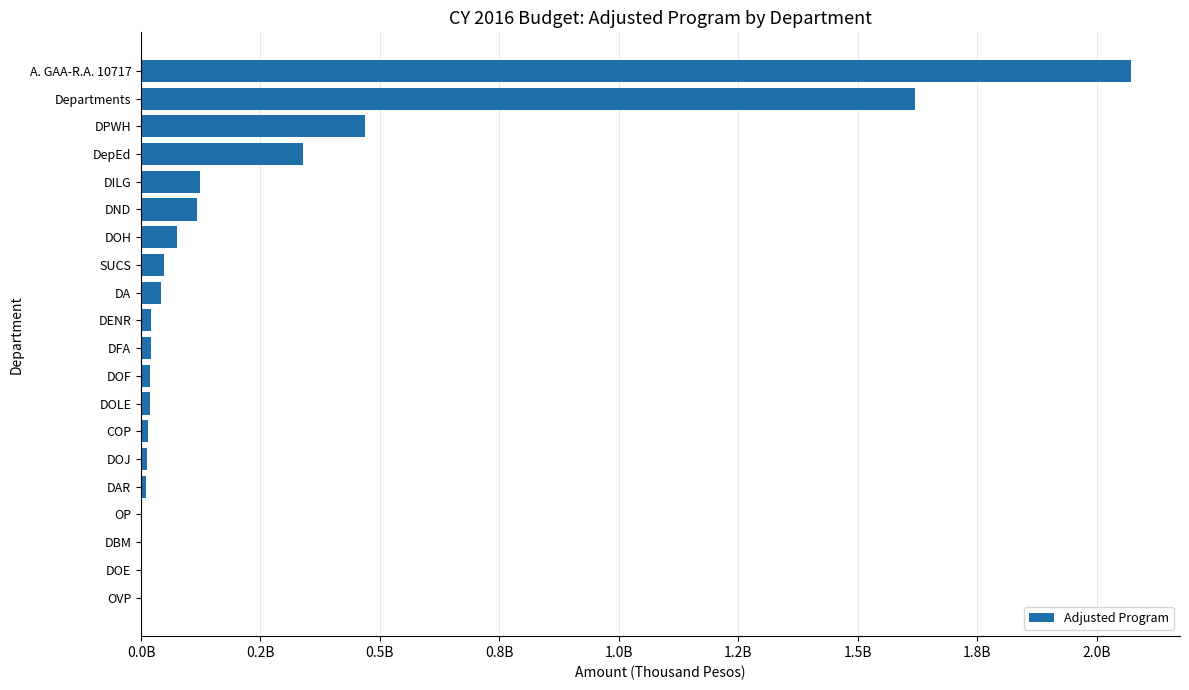

Are the bars horizontal?

Yes